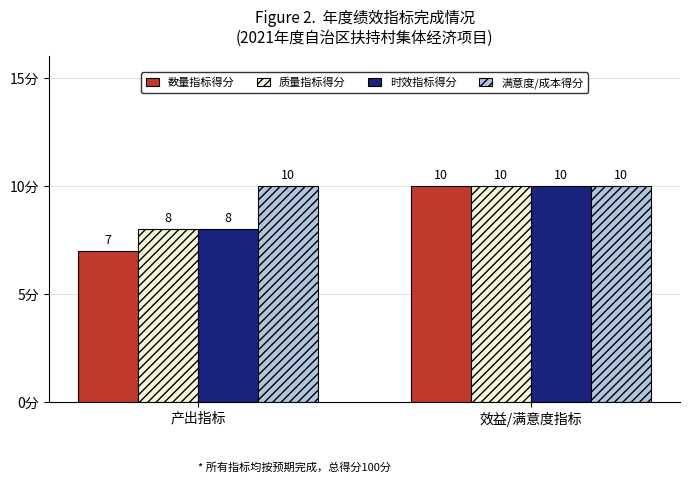

The value of 质量指标得分 at 产出指标 is 8. True or false?

True